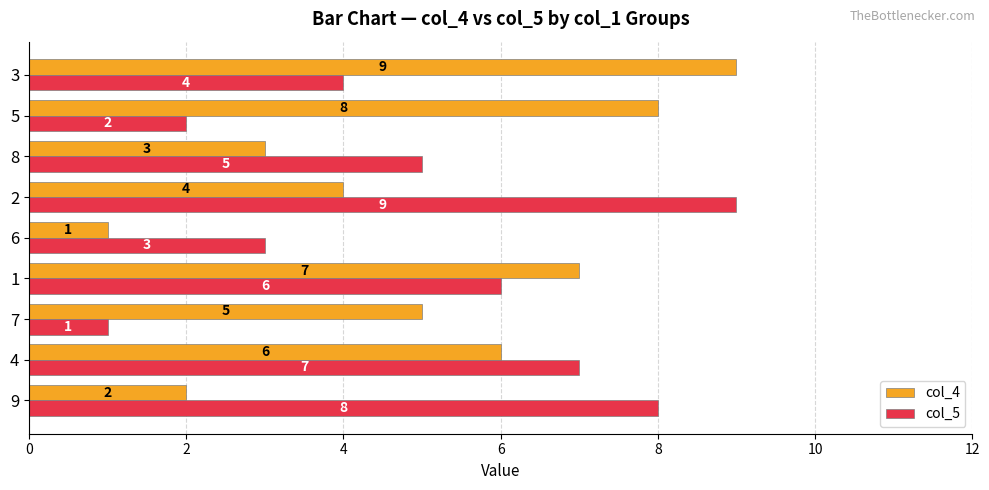

What is the maximum value shown in the chart?

9